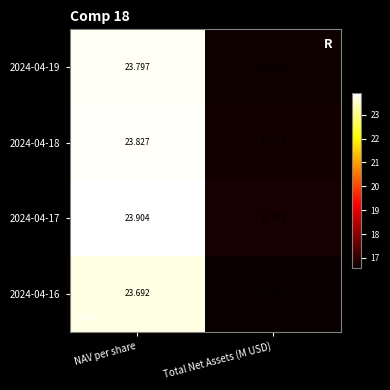

Count the number of data series in this chart.

4